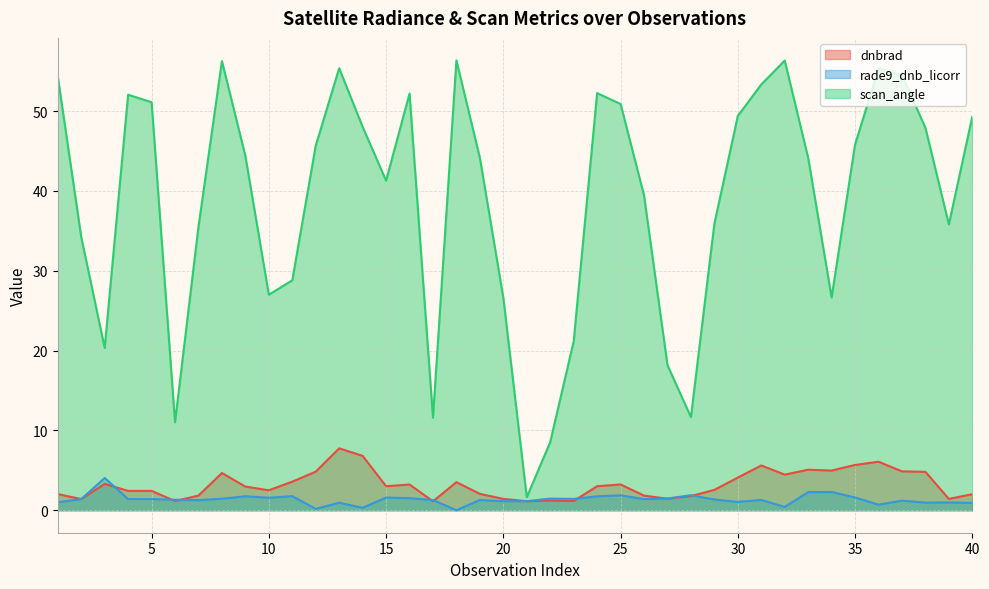

Which series has the widest spread of values?

scan_angle